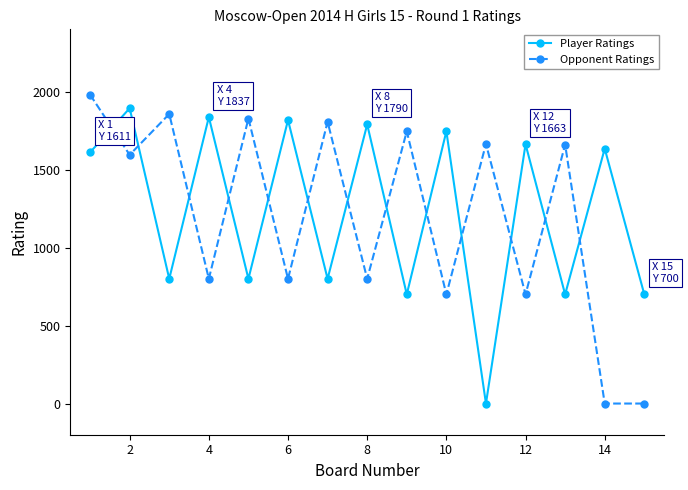

After their last crossing, which series has the higher values: Player Ratings or Opponent Ratings?

Player Ratings